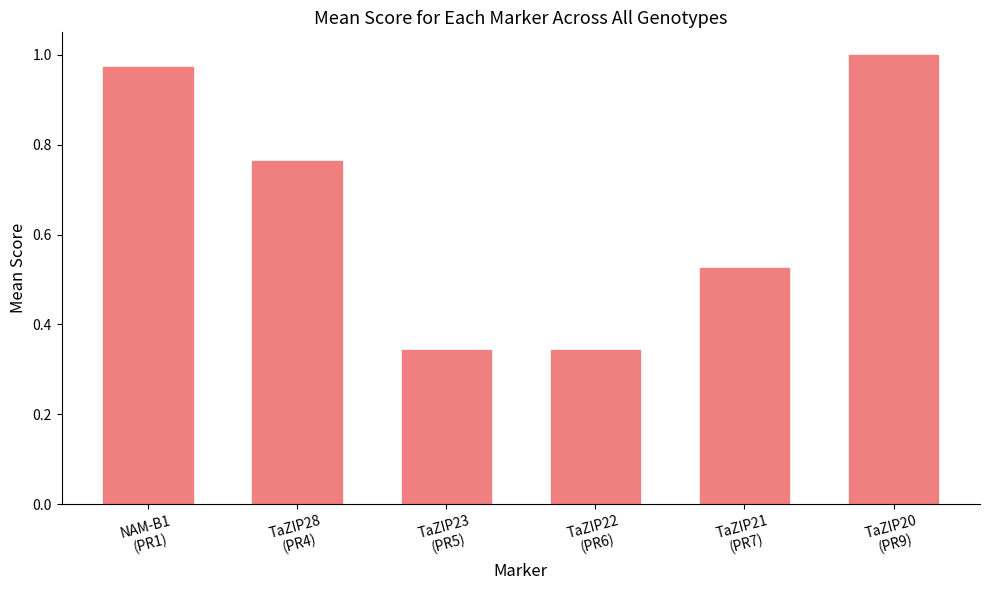

What is the average value?

0.7